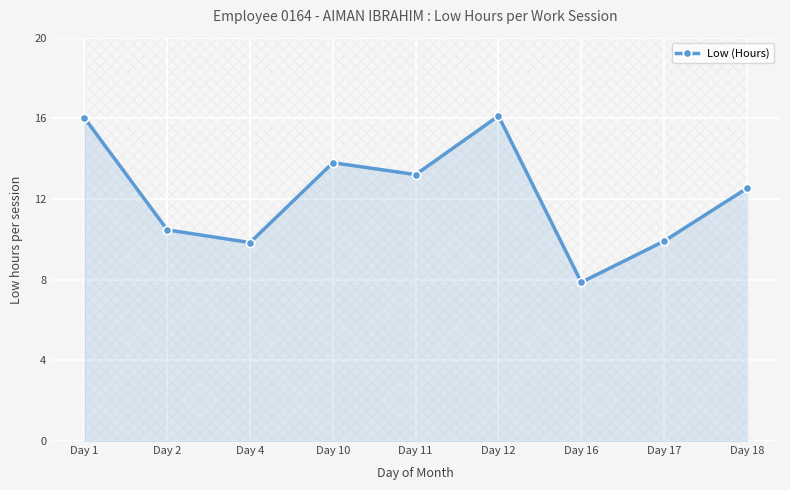

Between Day 11 and Day 10, which is larger?

Day 10